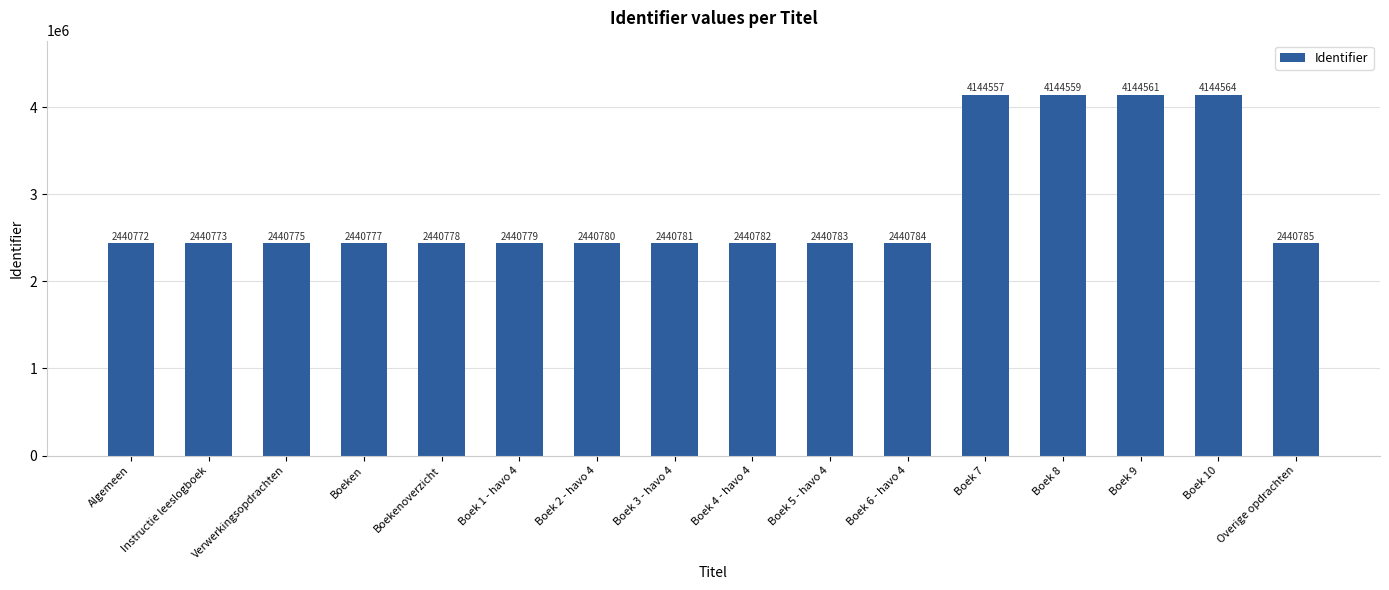

How many bars are there in total?

16